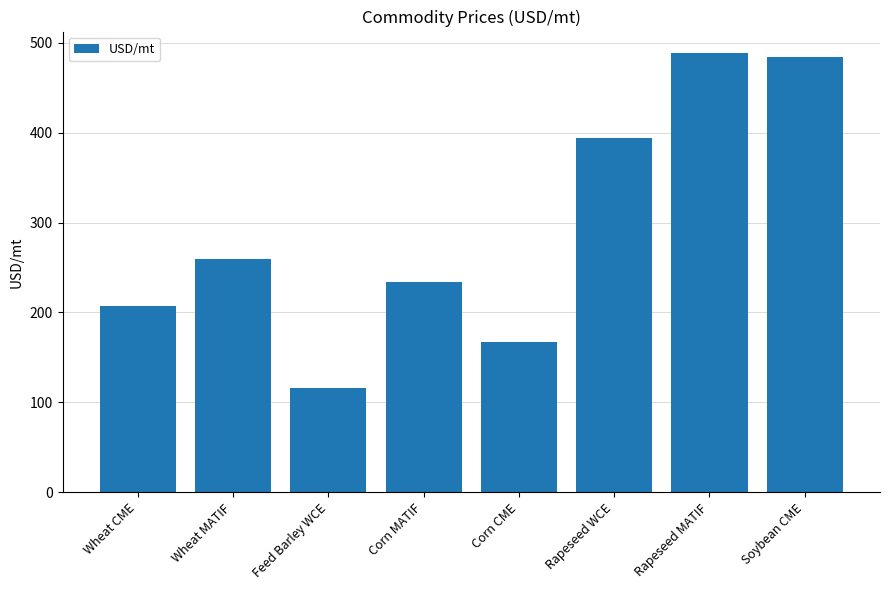

What is the change in value from Corn MATIF to Rapeseed WCE?

+160.0